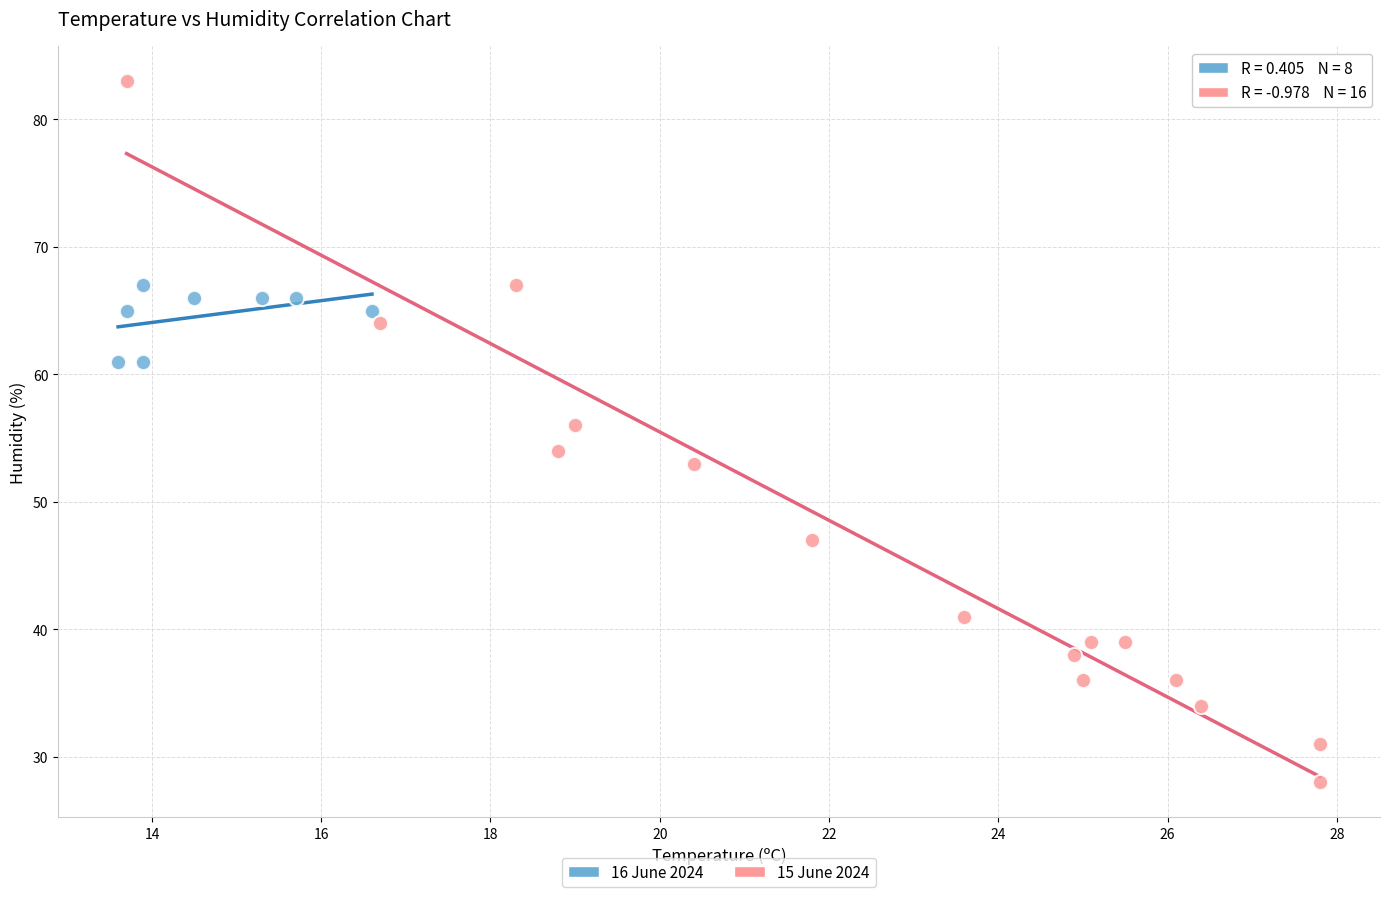

Which series has the largest Y range (max minus min)?

15 June 2024